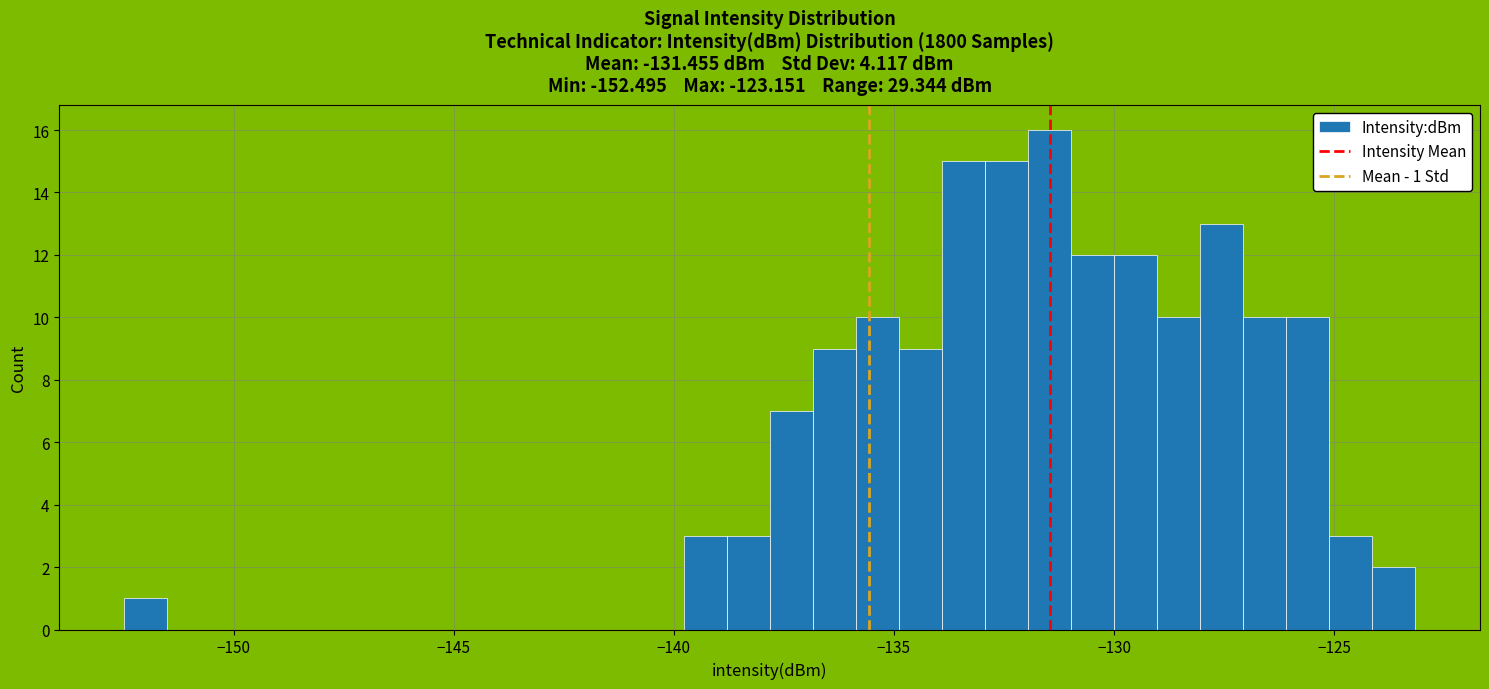

Around what value on the x-axis is the tallest bar? Give the approximate position of its centre, as read against the axis.

-131.5